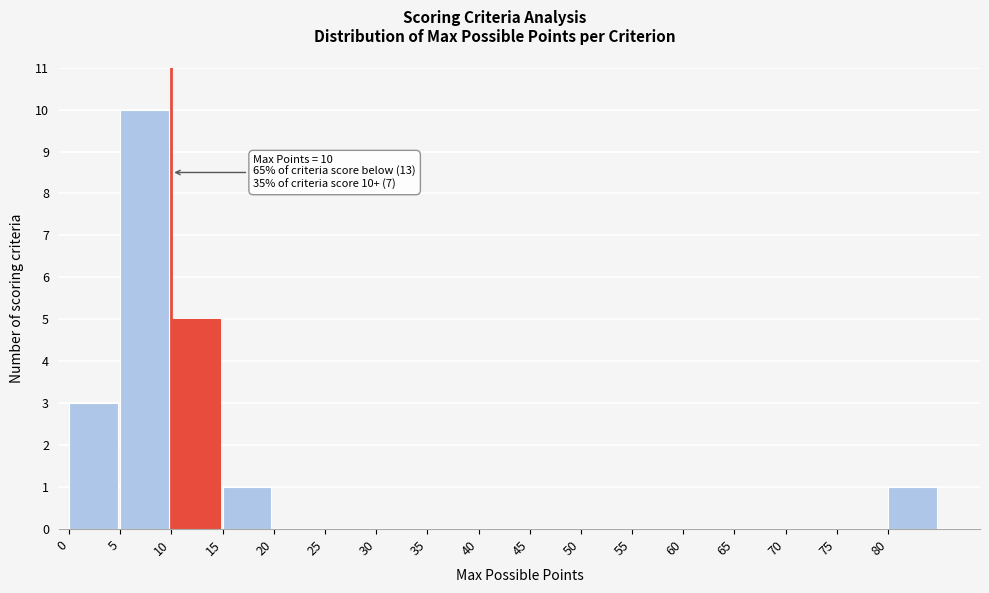

Over which range of the x-axis is the bar tallest?

5 to 10